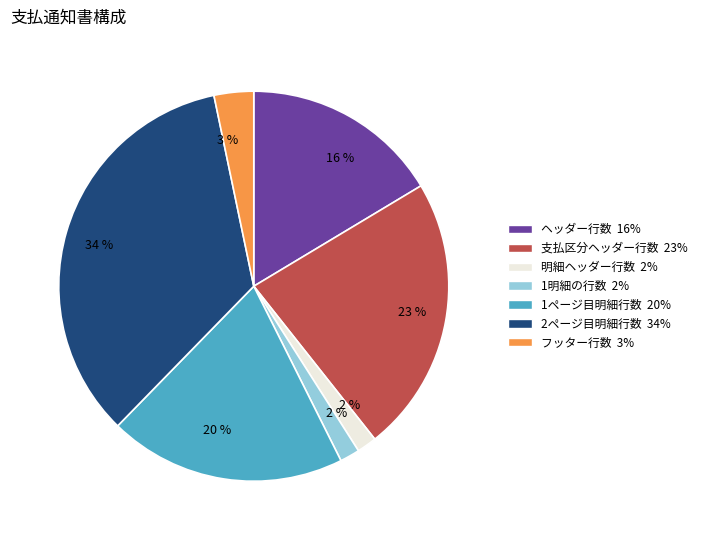

To the nearest percent, what is the average slice percentage?

14%